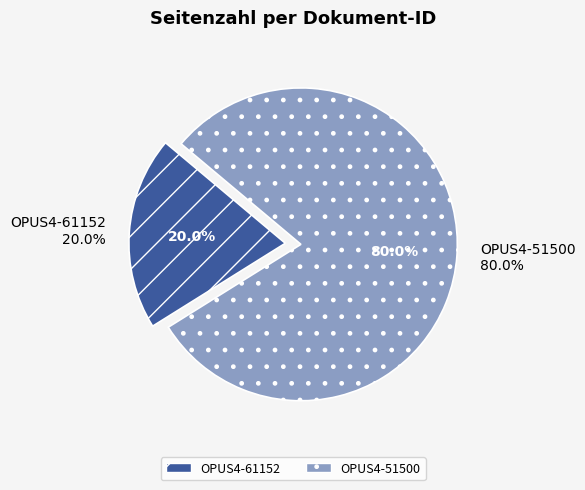

What is the majority slice?

OPUS4-51500